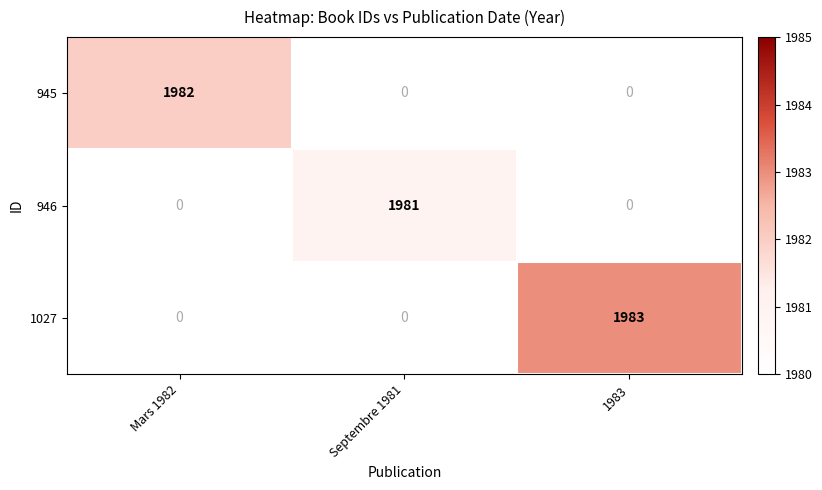

True or false: 946 has a value of 838 at Septembre 1981.

False